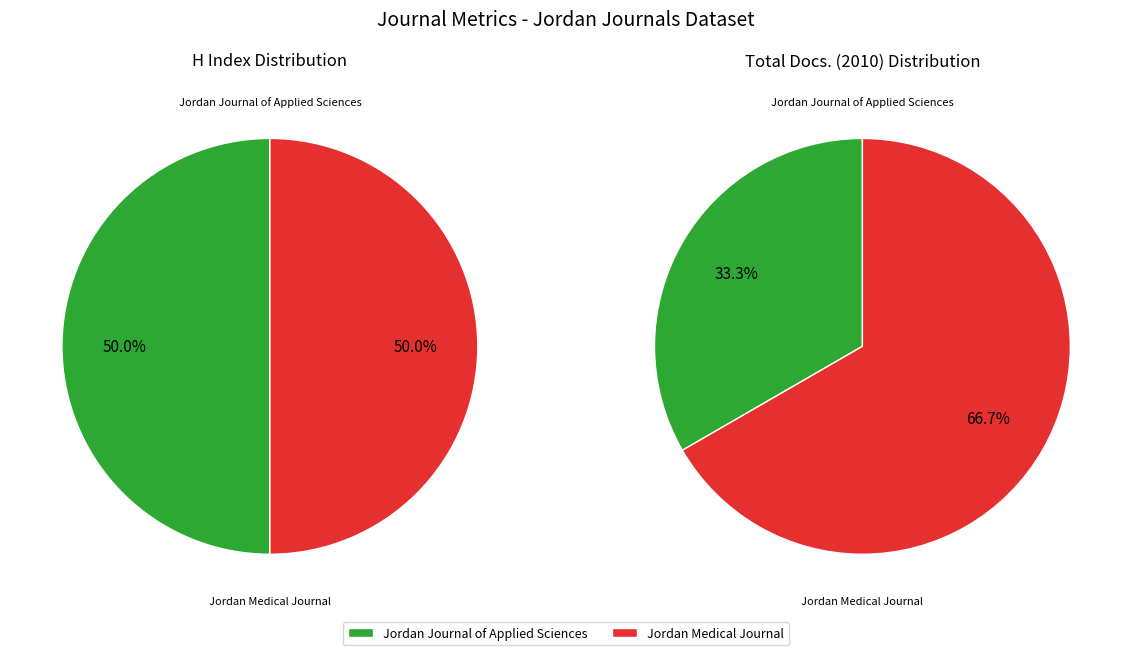

Is the sum of Jordan Journal of Applied Sciences and Jordan Medical Journal greater than half?

Yes